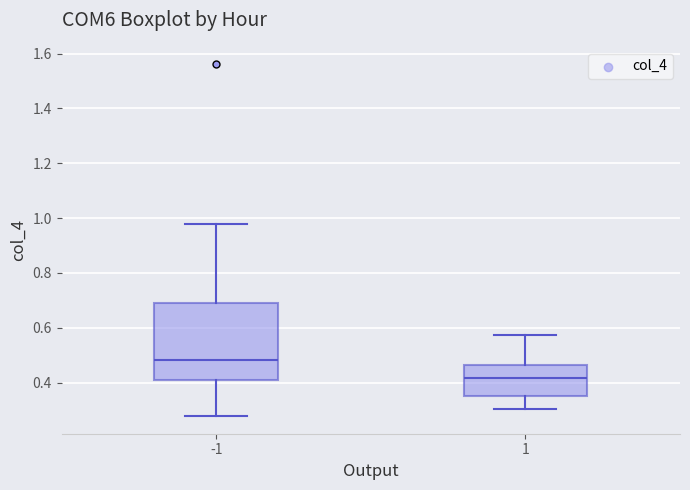

Which box has the highest median line?

-1